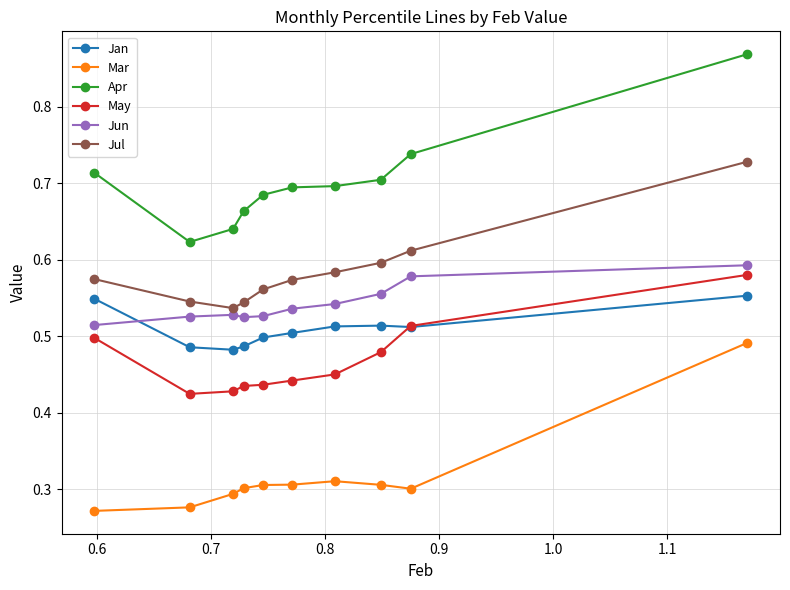

True or false: Mar and Jun cross at least once.

False